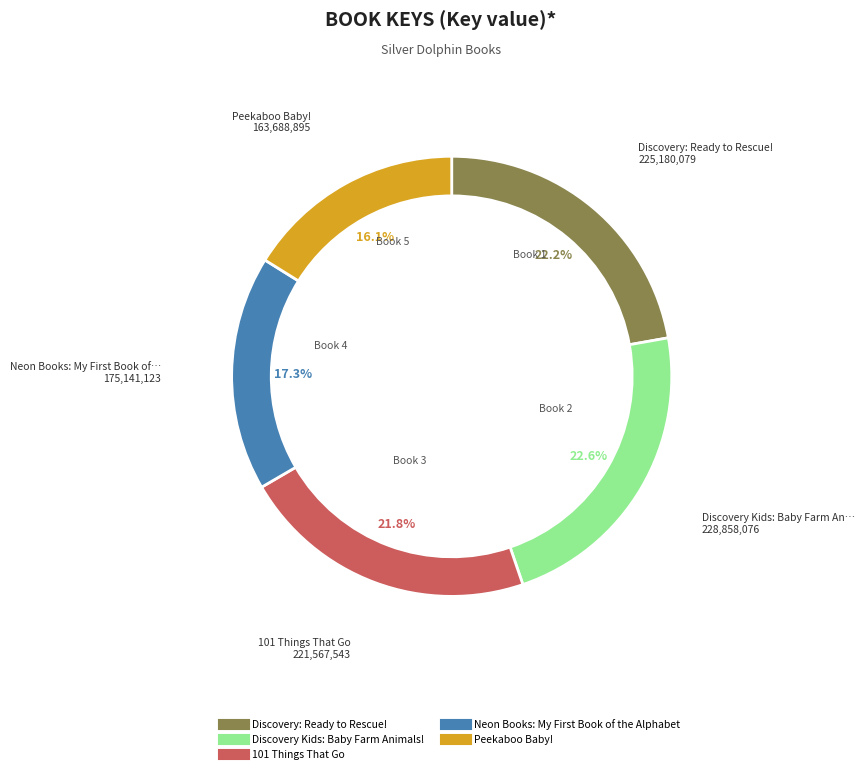

Does any single category account for the majority?

No